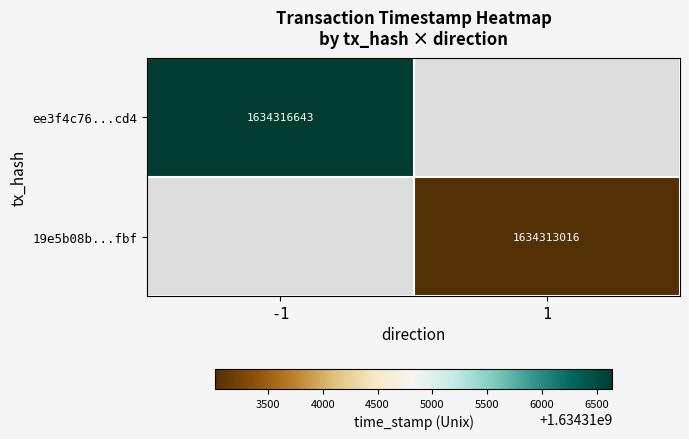

At how many categories does at least one series exceed 1634314003?

1